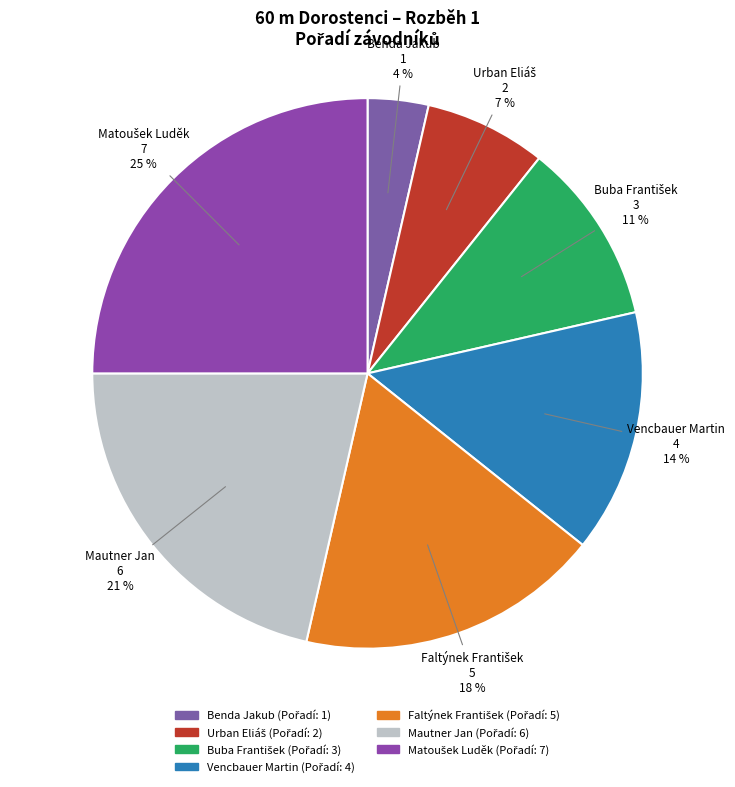

To the nearest percent, what is the average slice percentage?

14%